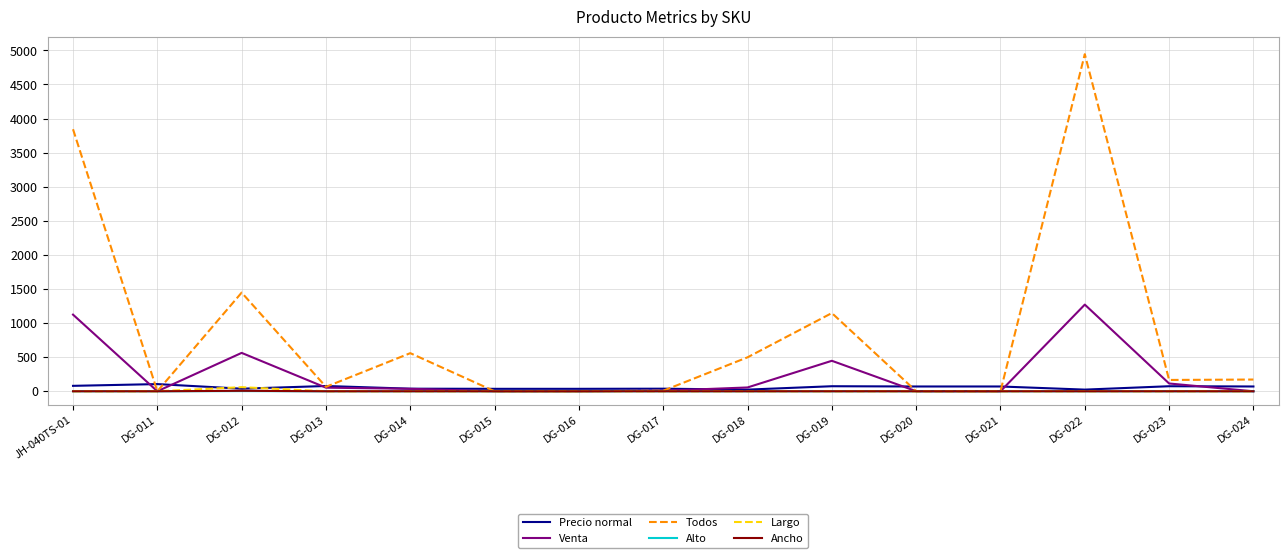

Which series has the largest range (max minus min)?

Todos